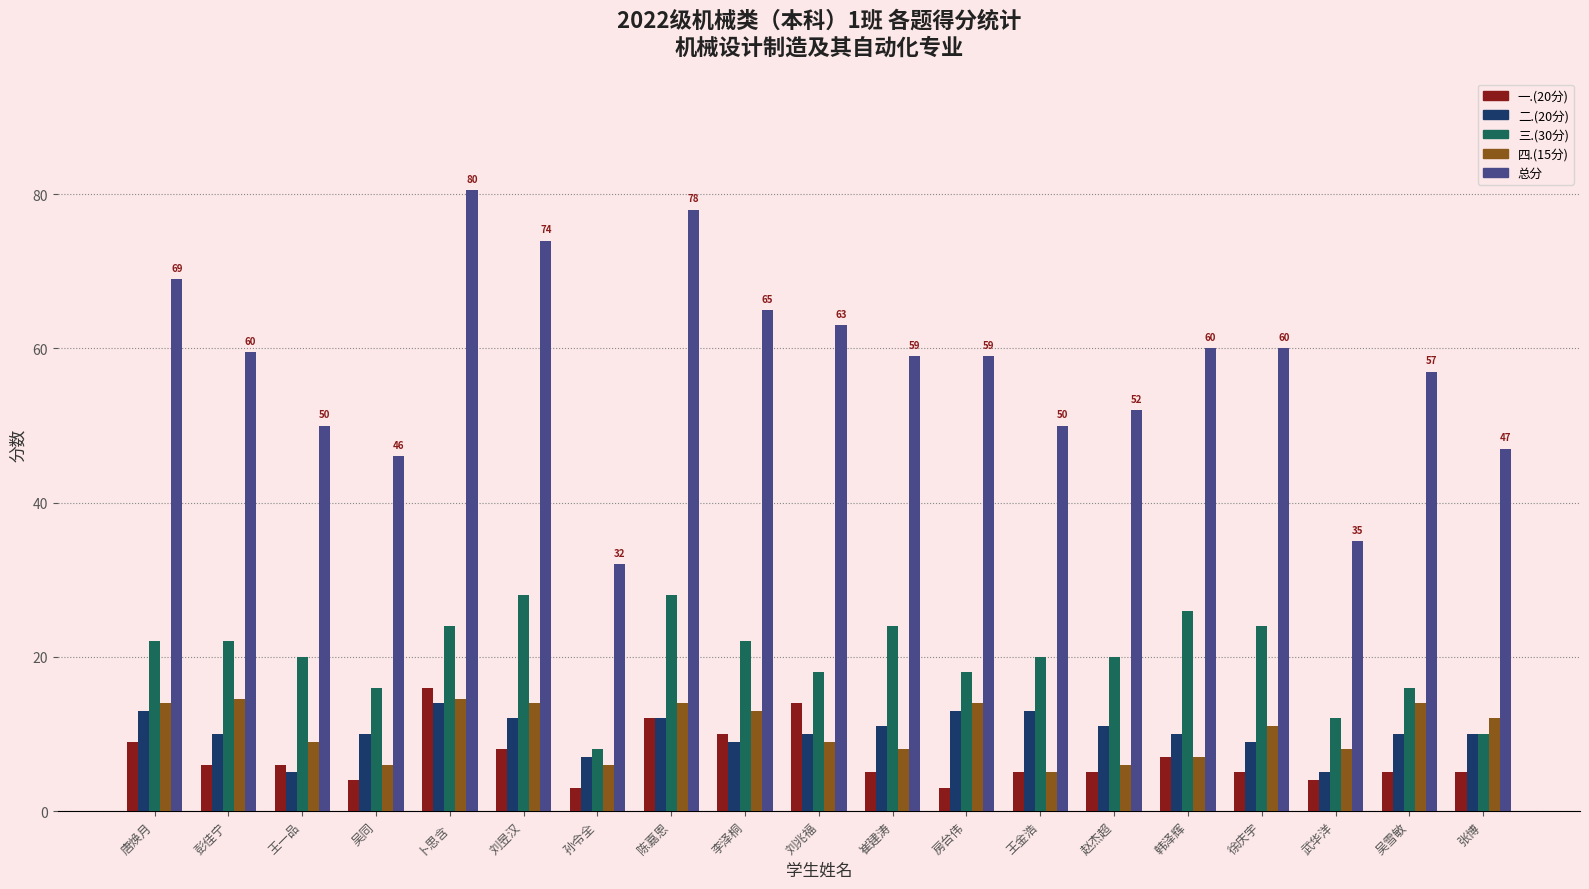

What is the maximum value shown in the chart?

80.5